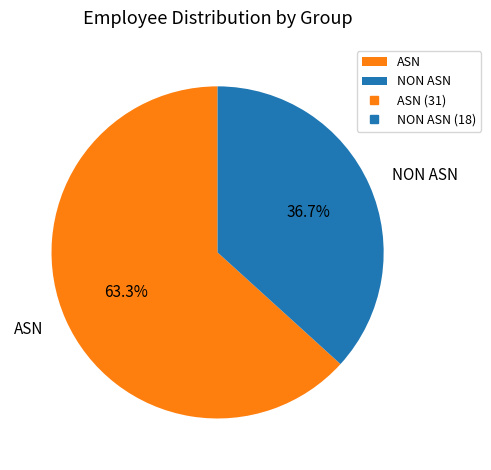

What is the smallest slice in the pie chart?

NON ASN